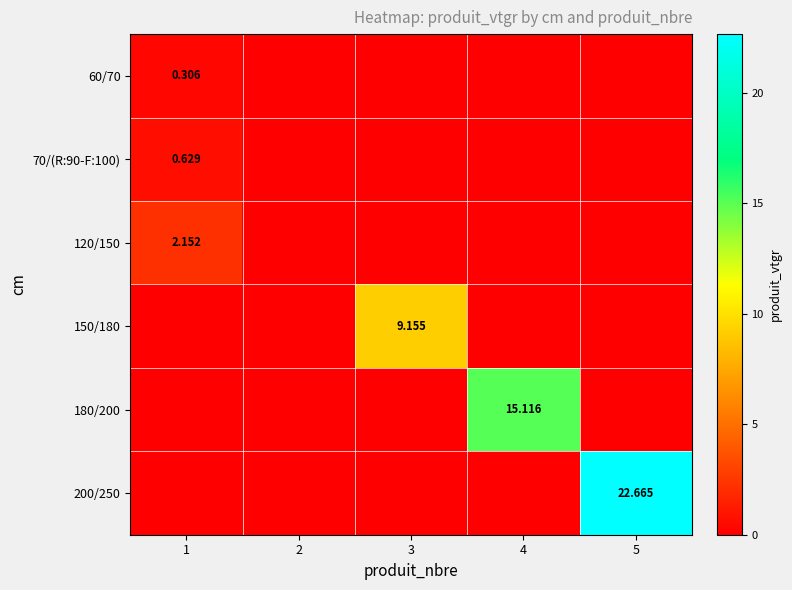

Which series has the largest range (max minus min)?

200/250